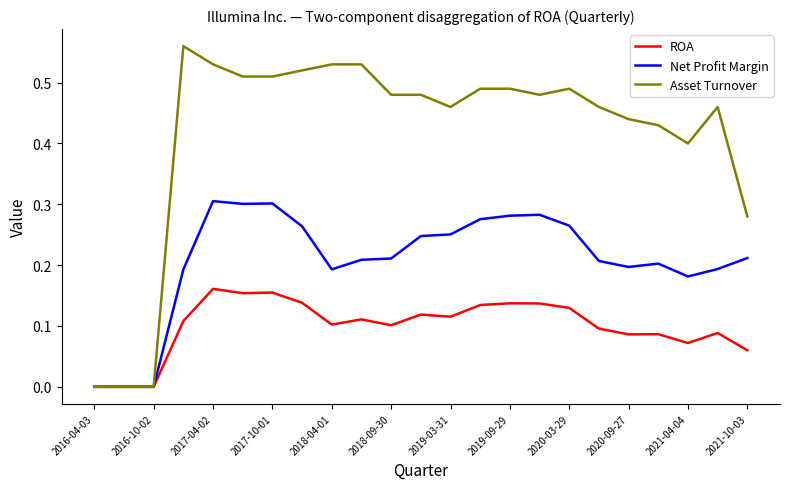

Which series has the largest total across all categories?

Asset Turnover